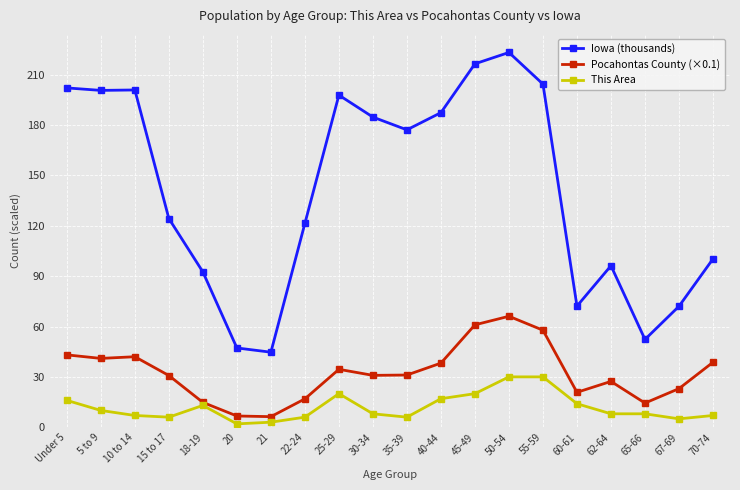

True or false: Pocahontas County (×0.1) has more than 1 interior local peaks.

True